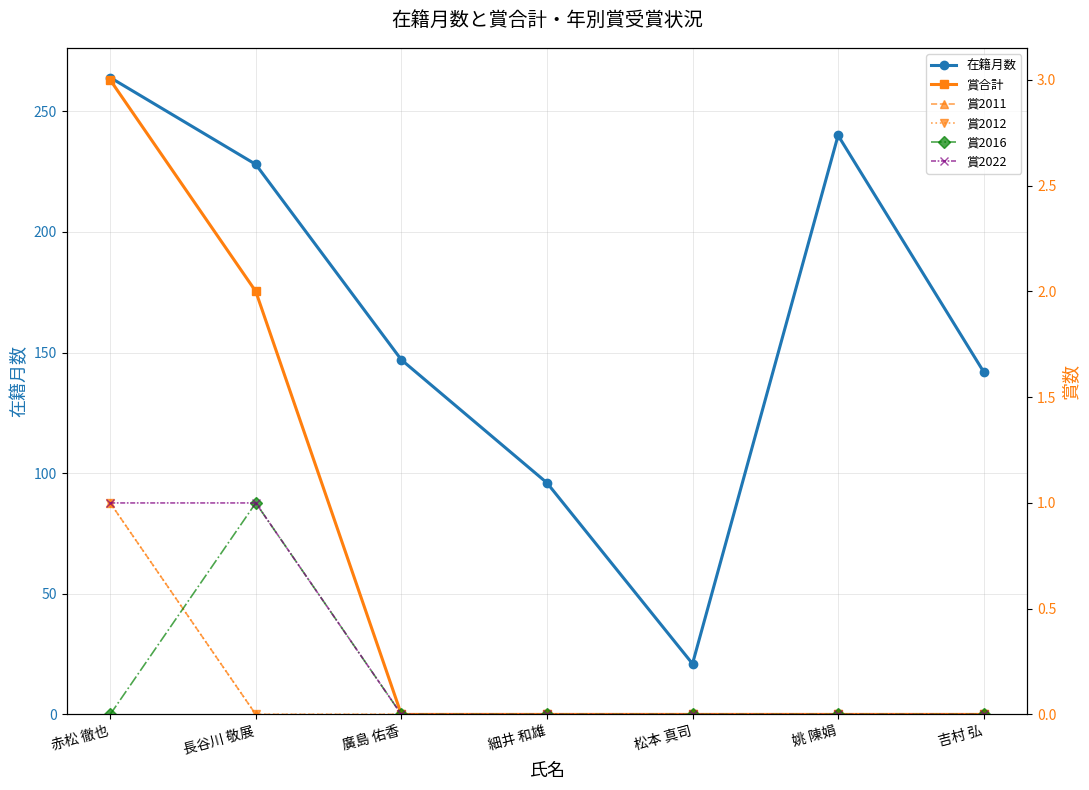

Rank the series at 松本 真司 from highest to lowest value.

在籍月数, 賞合計, 賞2011, 賞2012, 賞2016, 賞2022